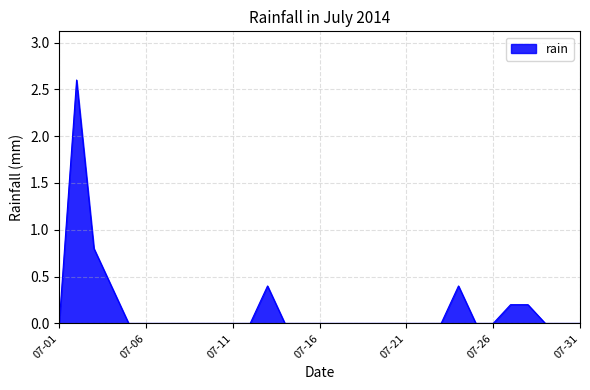

What is the greatest value displayed?

2.6